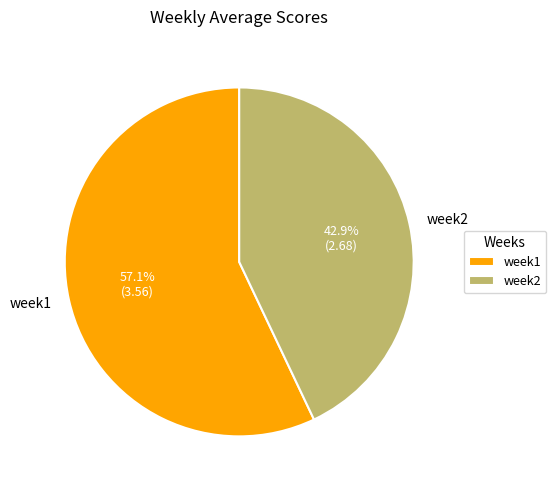

To the nearest percent, what is the combined percentage of week2 and week1?

100%